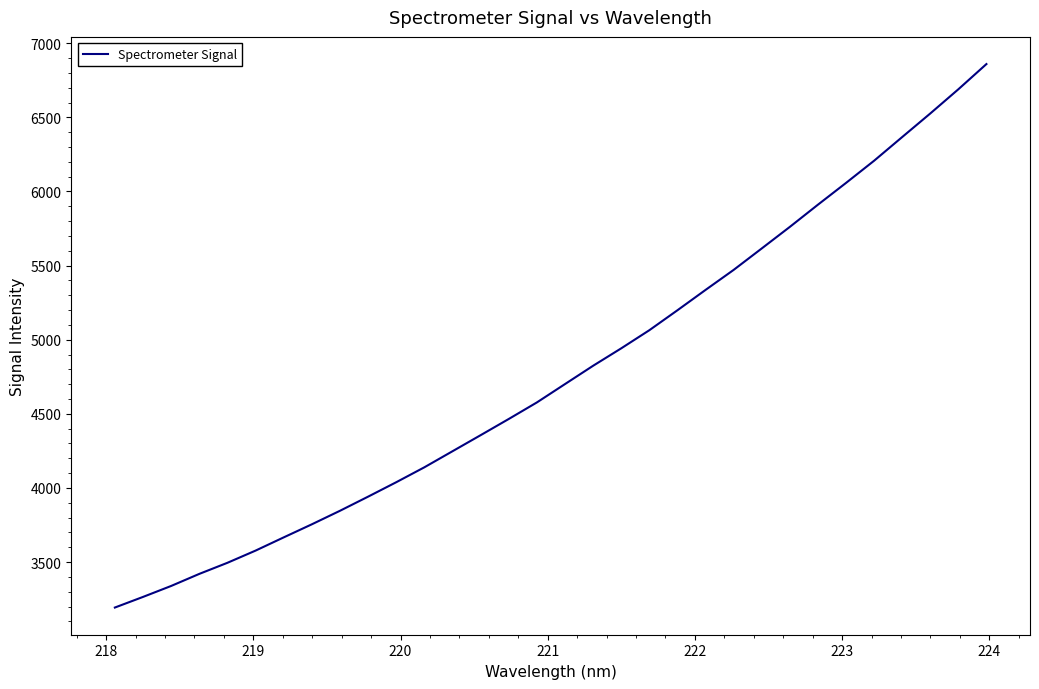

What is the difference between the maximum and minimum values?

3666.8